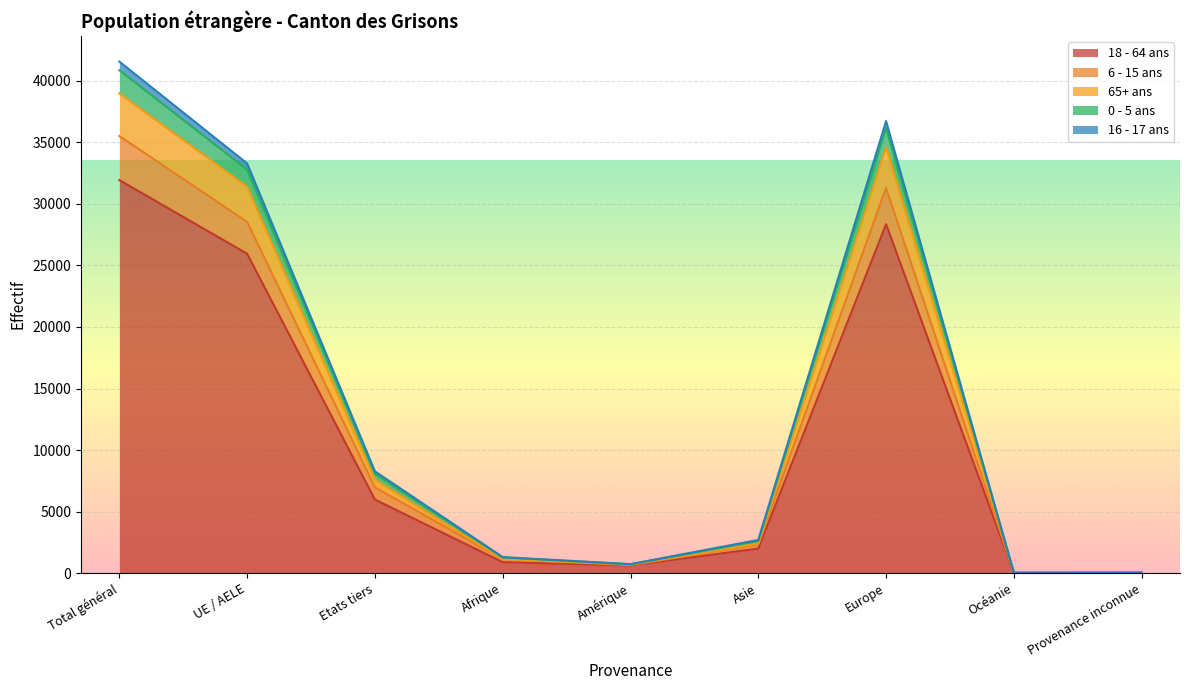

At which label does 18 - 64 ans reach its peak?

Total général